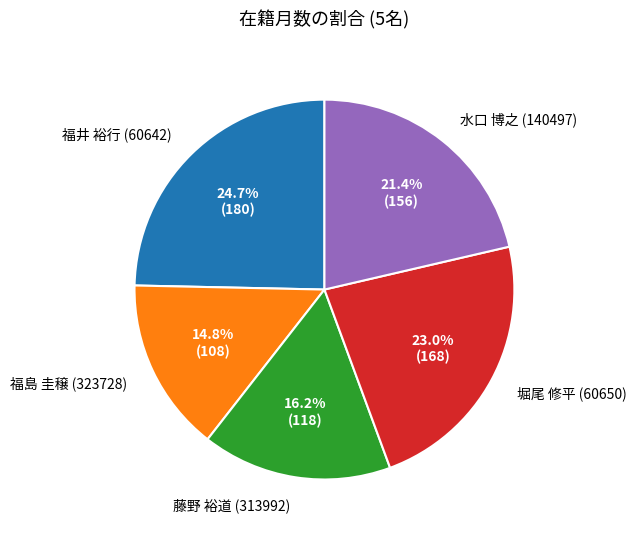

Is there any slice that represents more than half of the pie?

No